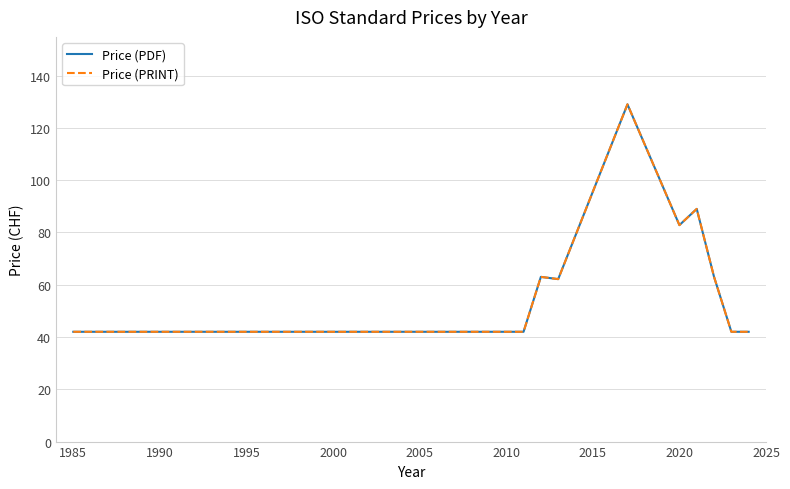

Is this an area chart (filled region under the line)?

No